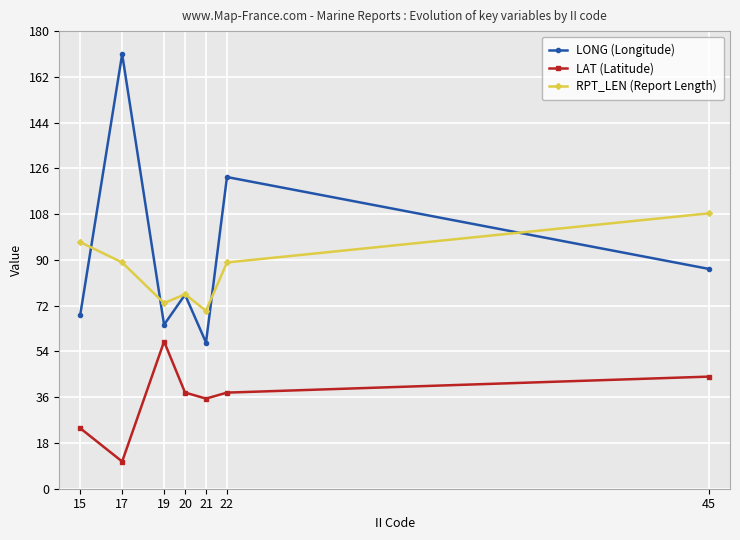

Rank the series at 19 from lowest to highest value.

LAT (Latitude), LONG (Longitude), RPT_LEN (Report Length)